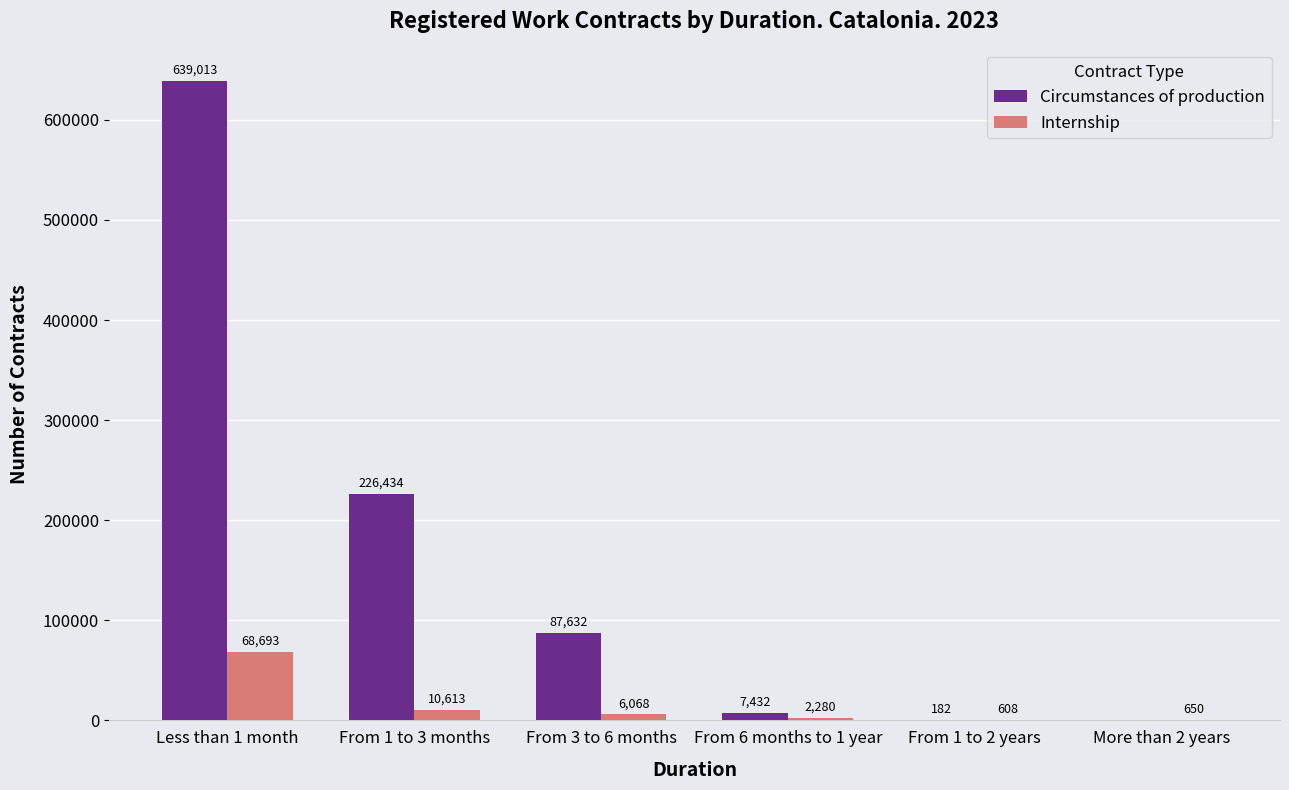

Is it true that Internship equals 650 at More than 2 years?

True